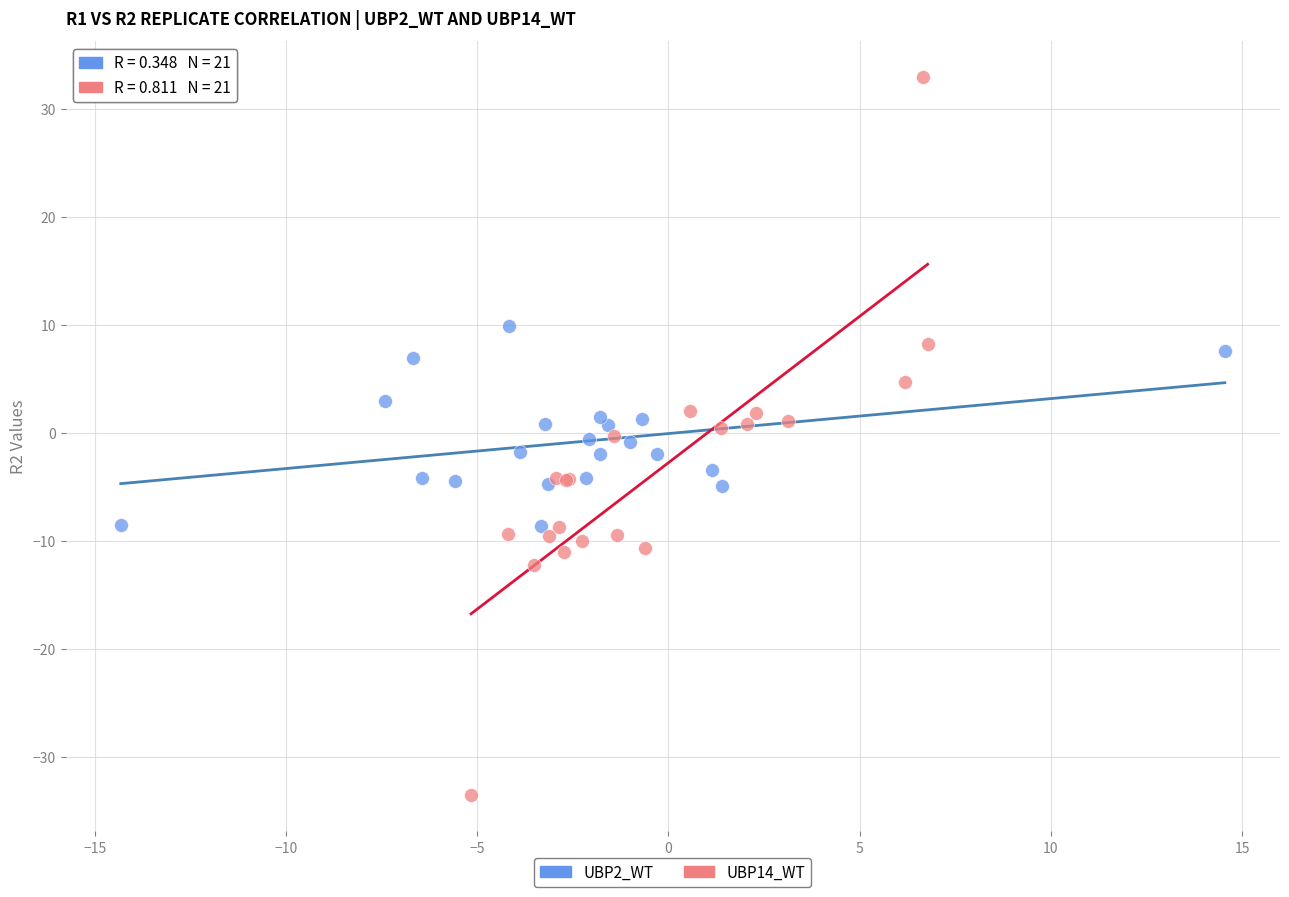

Which series has the widest spread of Y values?

UBP14_WT